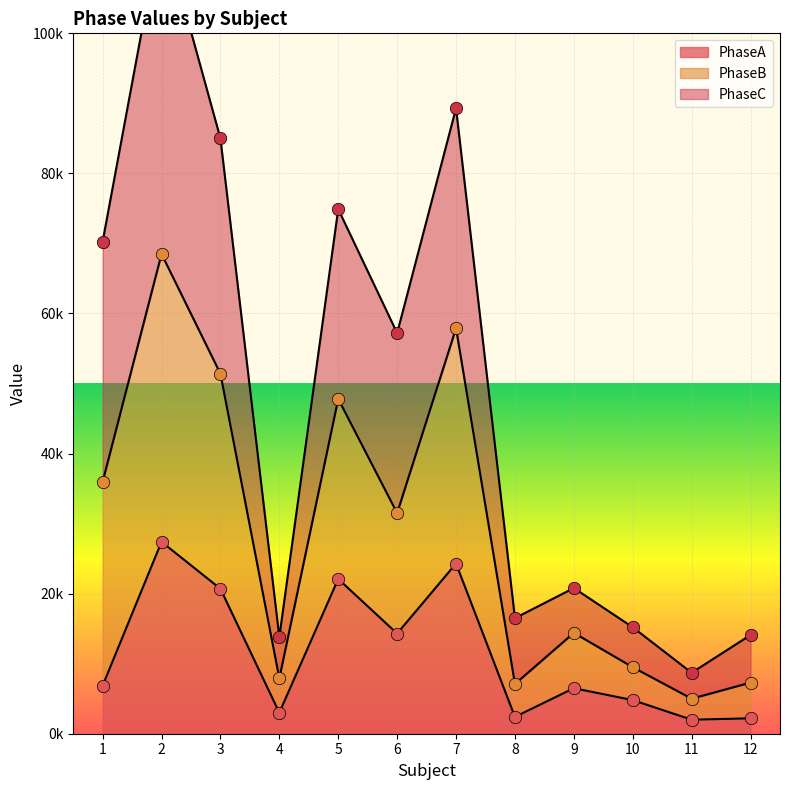

What are all the series names shown in the legend?

PhaseA, PhaseB, PhaseC